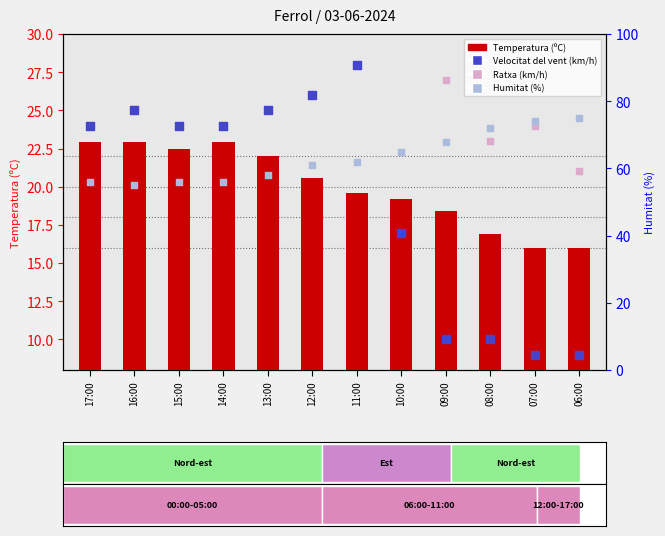

What are all the series names shown in the legend?

Temperatura (ºC), Velocitat del vent (km/h), Ratxa (km/h), Humitat (%)